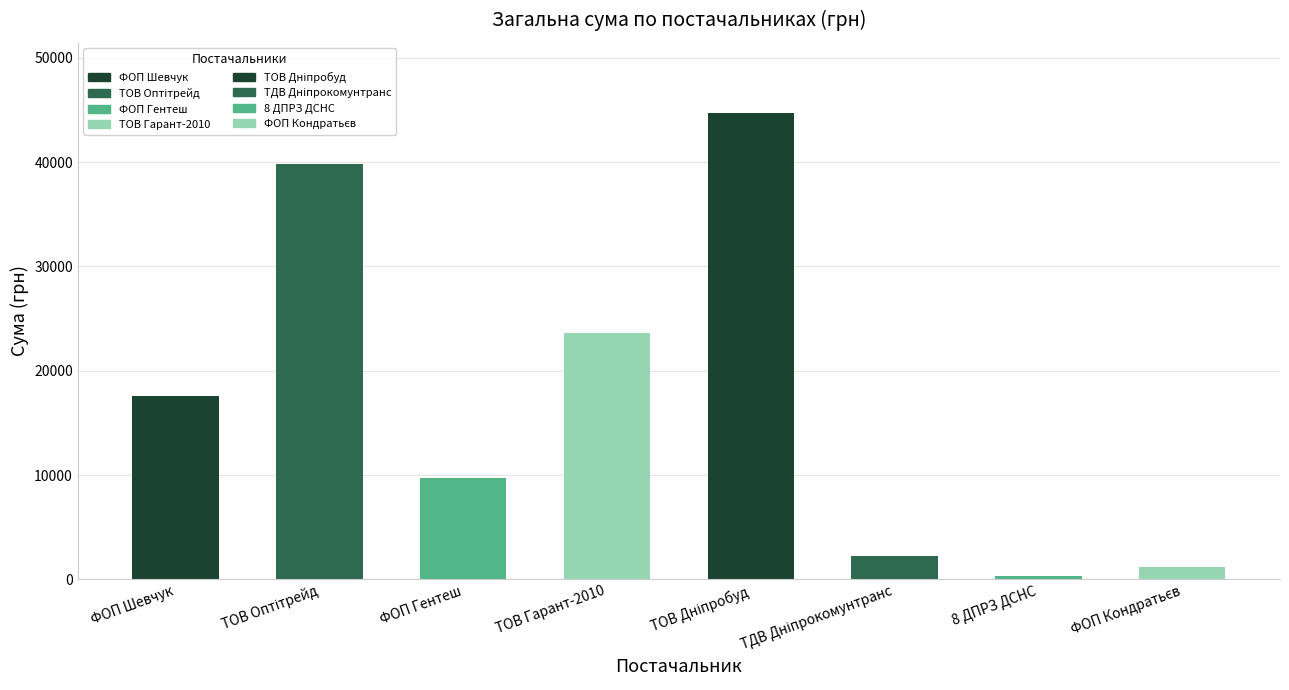

List the labels in order of value, largest first.

ТОВ "Фірма Дніпробуд", ТОВ "Оптітрейд", ТОВ "Гарант-2010", ФОП "Шевчук Т.С.", ФОП "Гентеш Й.Я.", ТДВ "Дніпрокомунтранс", ФОП "Кондратьєв М.Д.", 8 ДПРЗ ГУ ДСНС України